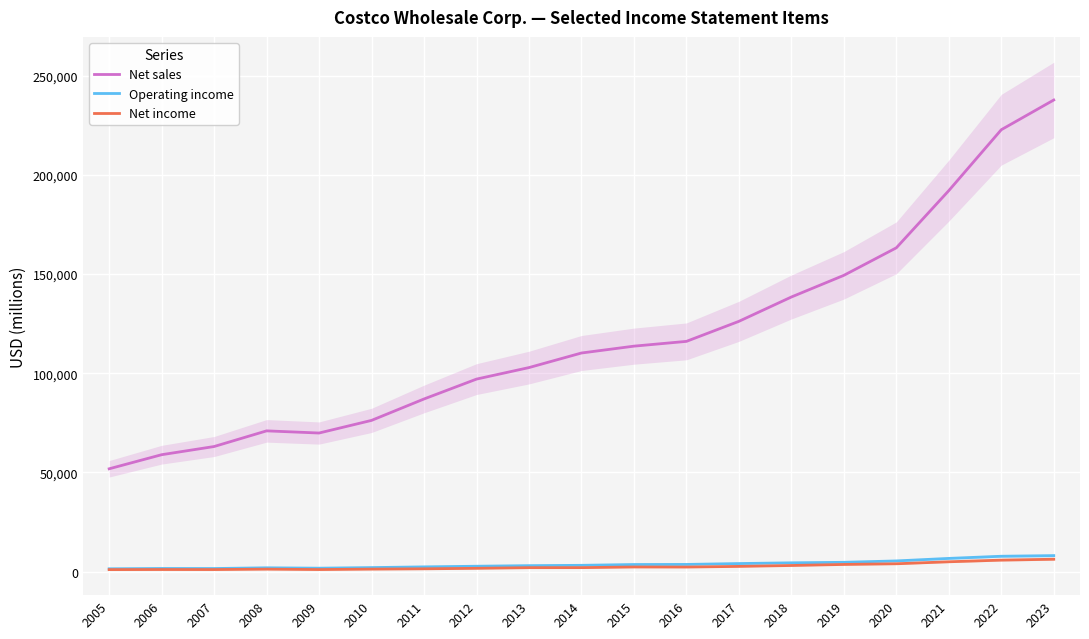

What is the difference between the Net income values at 2015 and 2008?

1094